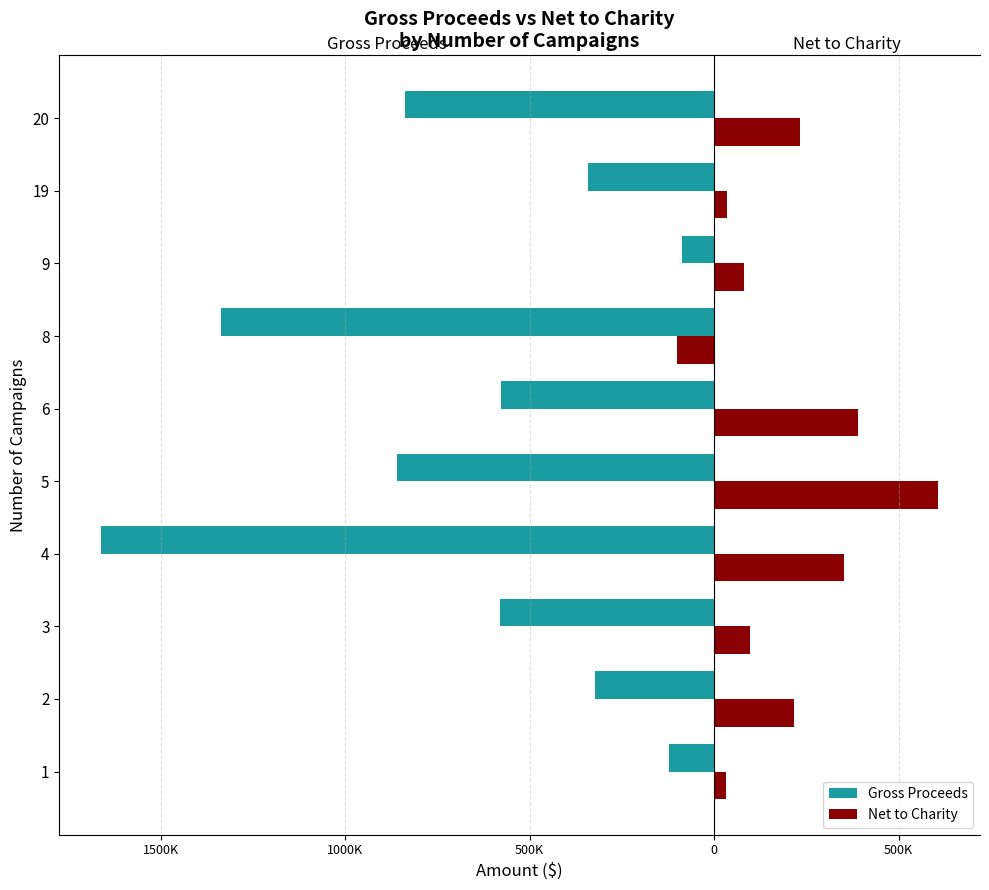

What are all the series names shown in the legend?

Gross Proceeds, Net to Charity